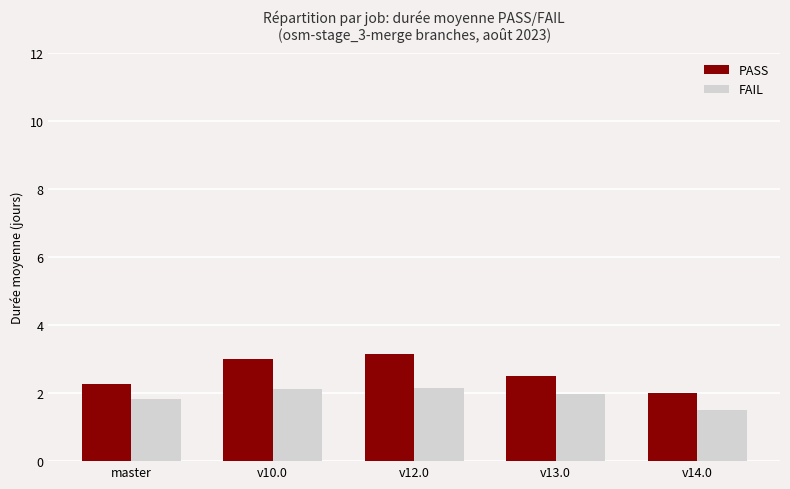

How many bars are there in each group?

2